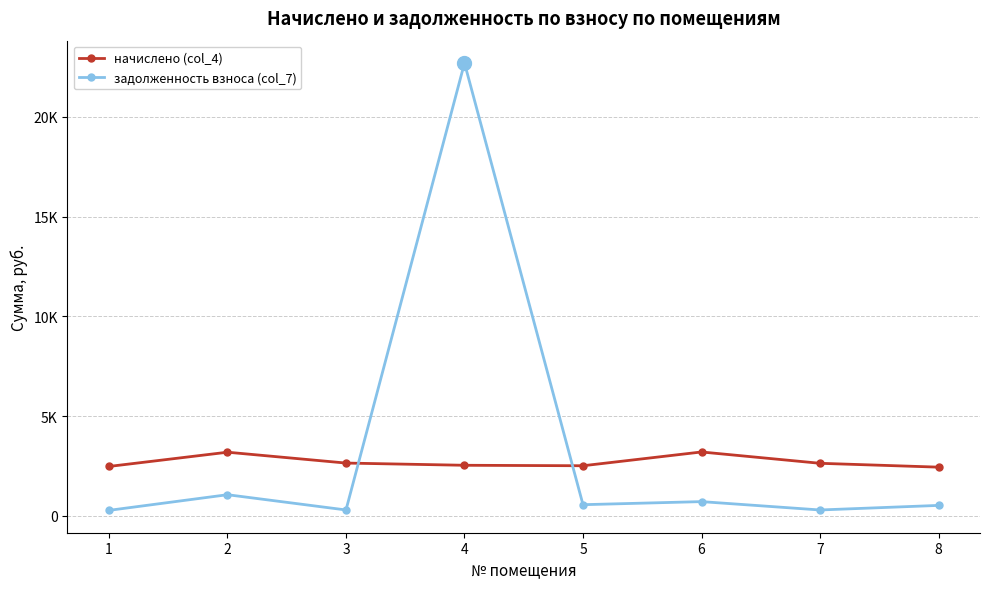

At how many categories does at least one series exceed 18853?

1